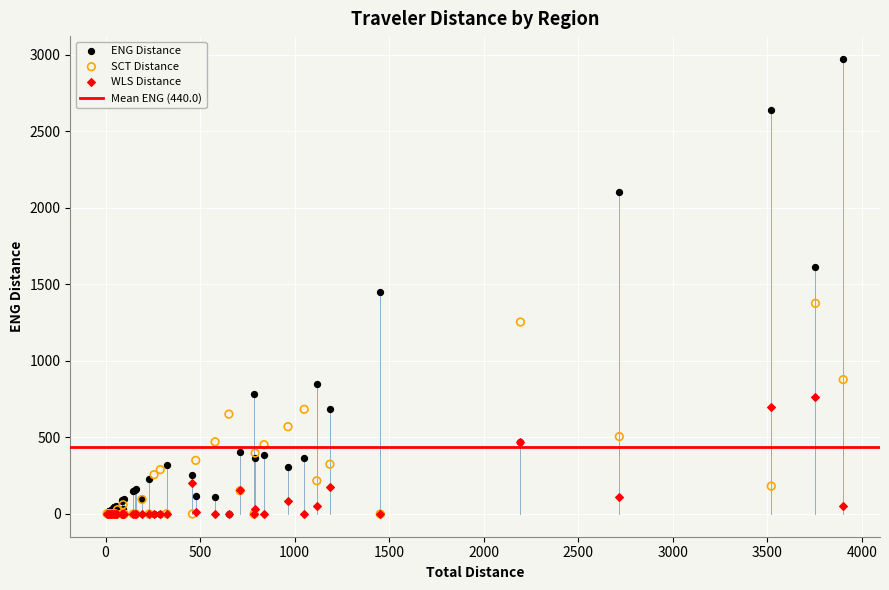

Across all series, what Y value is closest to 1486?

1452.8